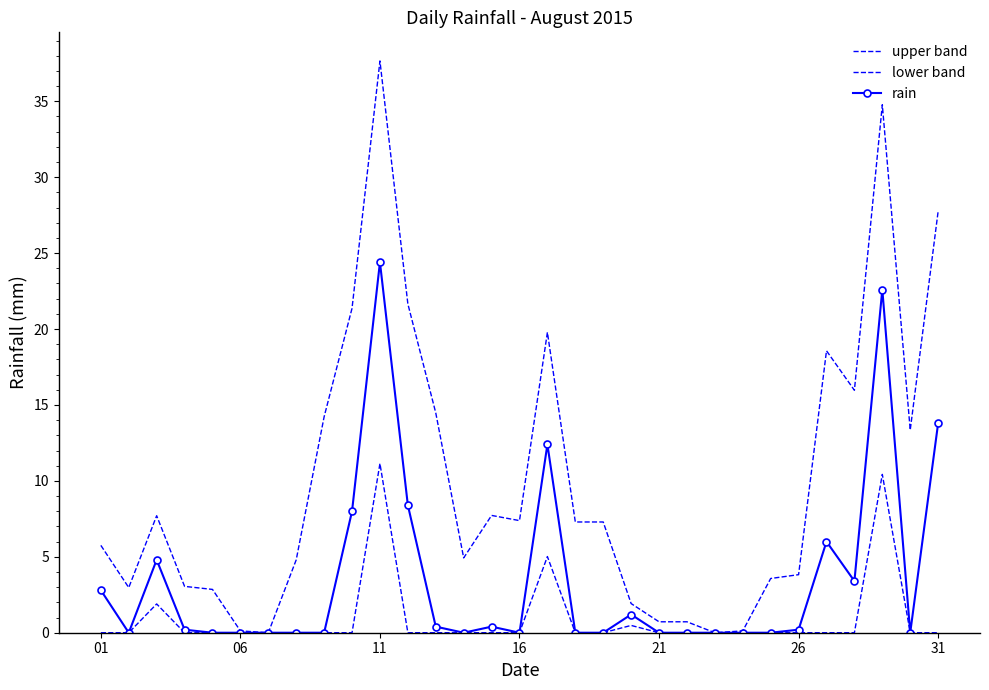

Which series has the largest range (max minus min)?

upper band